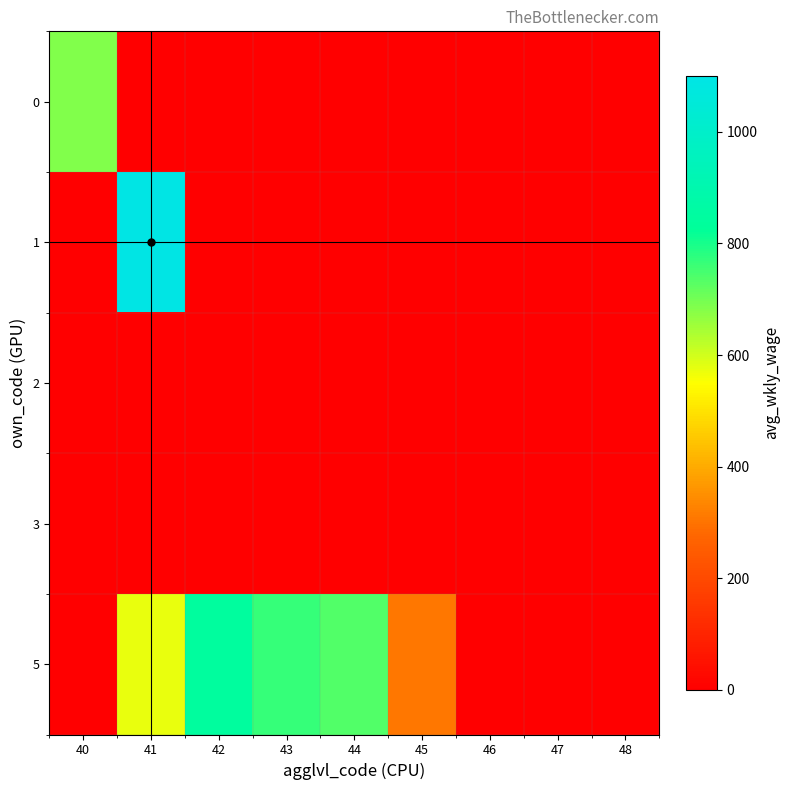

Reading left to right, list all the values displayed in this chart.

0: 40=685	41=0	42=0	43=0	44=0	45=0	46=0	47=0	48=0
1: 40=0	41=1092	42=0	43=0	44=0	45=0	46=0	47=0	48=0
2: 40=0	41=0	42=0	43=0	44=0	45=0	46=0	47=0	48=0
3: 40=0	41=0	42=0	43=0	44=0	45=0	46=0	47=0	48=0
5: 40=0	41=574	42=845	43=769	44=736	45=309	46=0	47=0	48=0